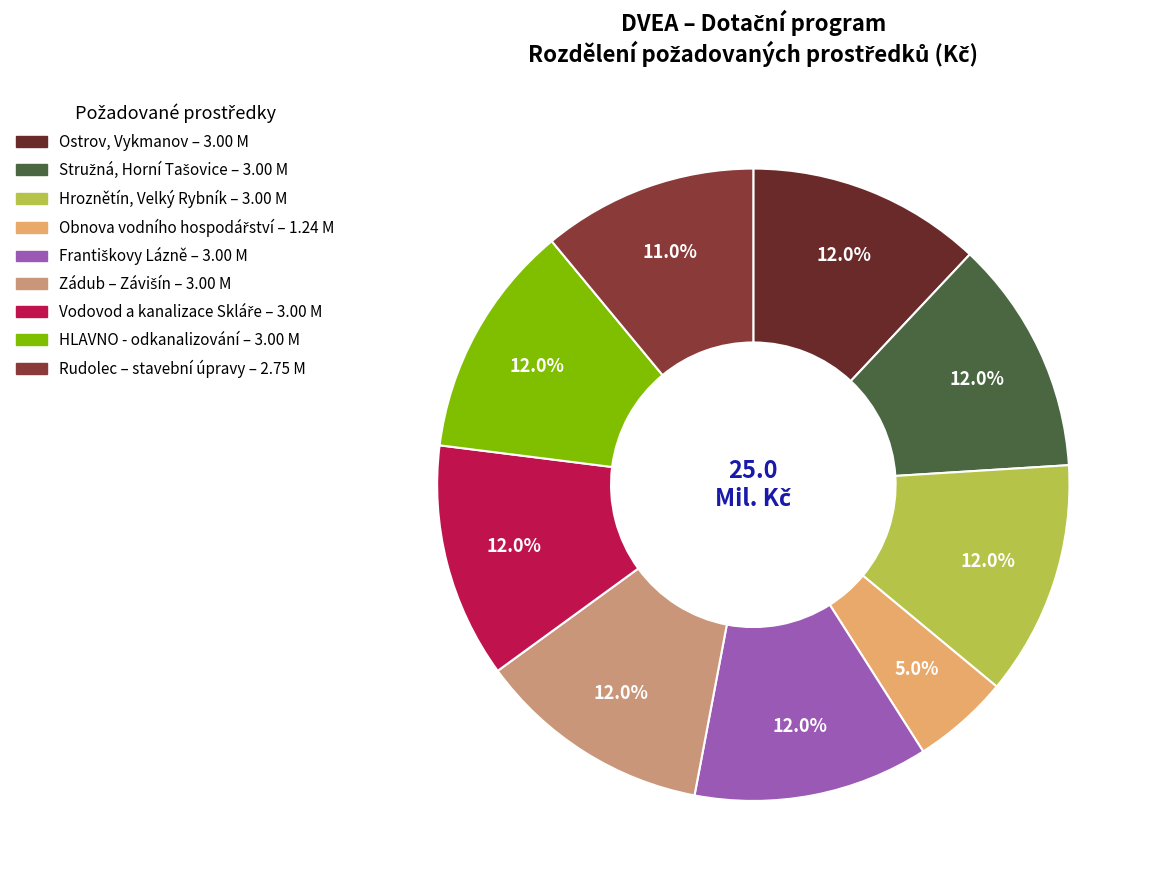

To the nearest percent, what is the combined percentage of Františkovy Lázně and Hroznětín, Velký Rybník?

24%